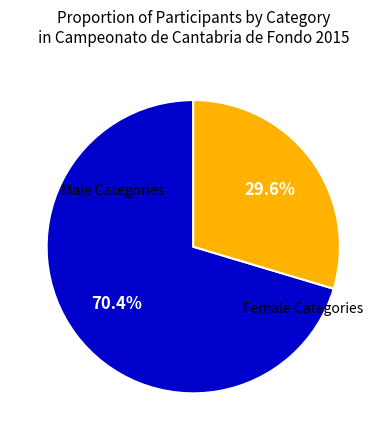

How many slices are in this pie chart?

2